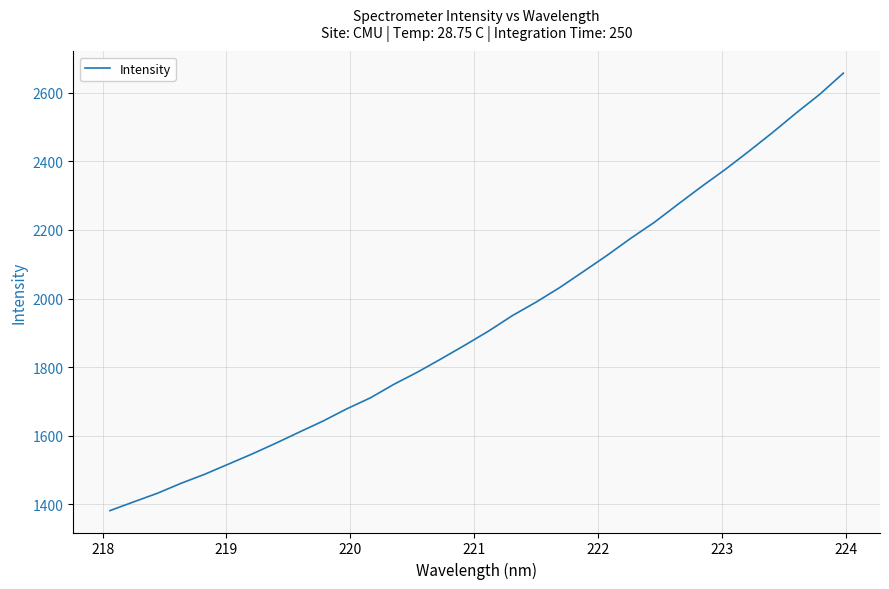

How many series are shown in this chart?

1